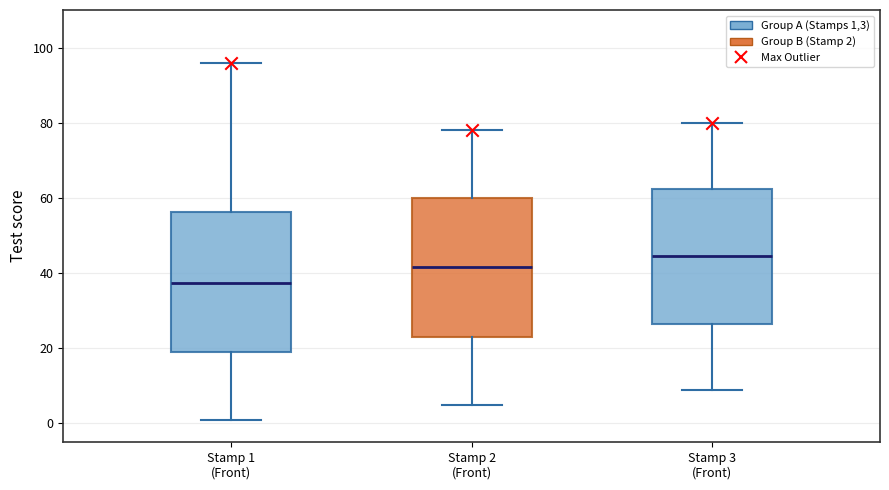

Reading left to right, transcribe this box plot: for each box, give where its median line is, the range the box spans, and where its two whiskers end, as read against the y-axis. The values are not printed on the chart, so give them approximately, as read against the axis.

Stamp 1 (Front): median 38, box 20 to 56, whiskers 2 to 96
Stamp 2 (Front): median 42, box 24 to 60, whiskers 6 to 78
Stamp 3 (Front): median 44, box 26 to 62, whiskers 10 to 80